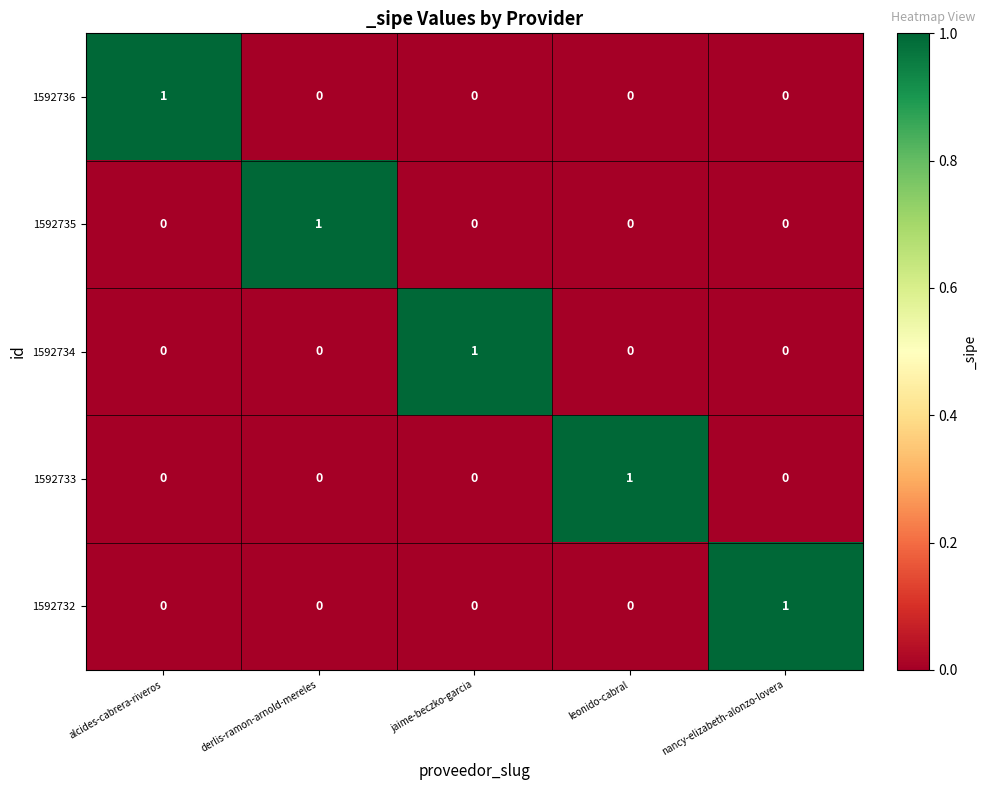

The 1592735 series shows -1 at nancy-elizabeth-alonzo-lovera. True or false?

False